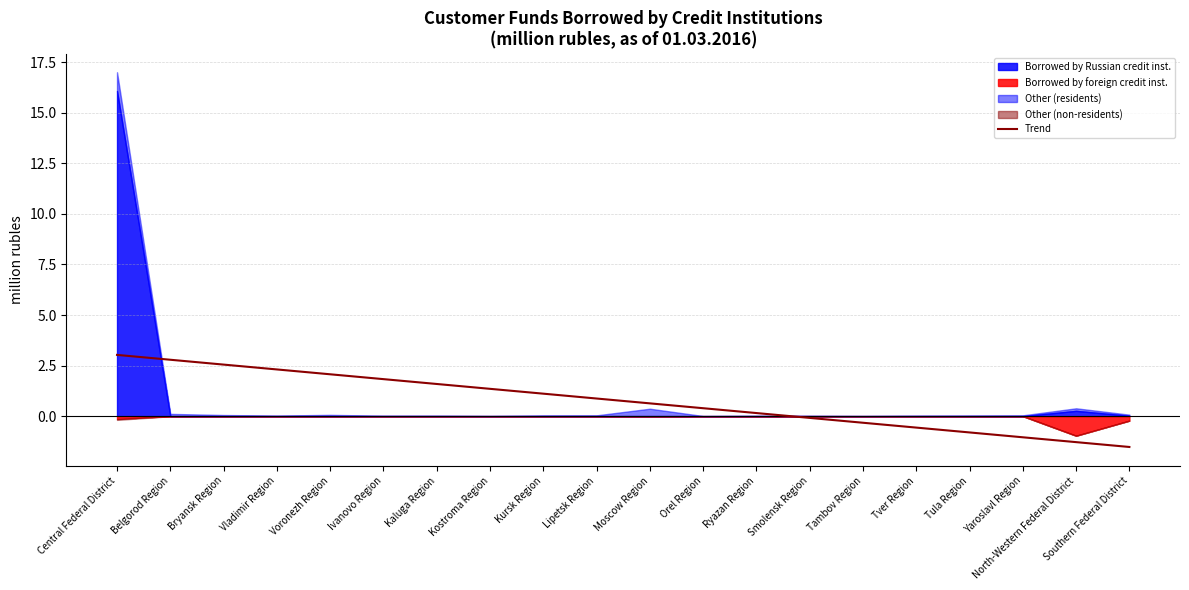

What is the label of the 2nd point from the left?

Belgorod Region